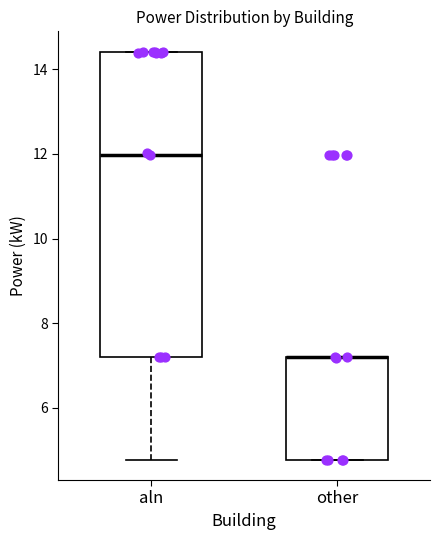

Reading left to right, transcribe this box plot: for each box, give where its median line is, the range the box spans, and where its two whiskers end, as read against the y-axis. The values are not printed on the chart, so give them approximately, as read against the axis.

aln: median 12.0, box 7.2 to 14.4, whiskers 4.8 to 14.4
other: median 7.2 (drawn on the box's upper edge), box 4.8 to 7.2, whiskers 4.8 to 7.2